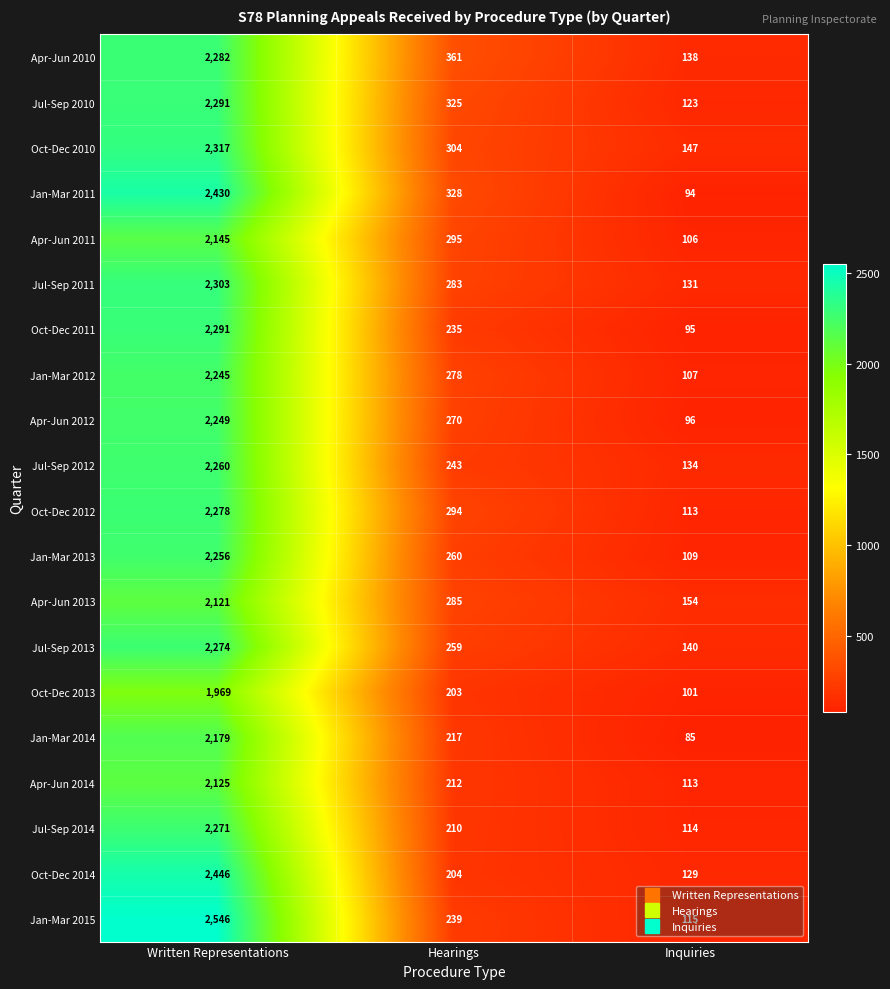

True or false: Jul-Sep 2013 has a value of 3266 at Written Representations.

False